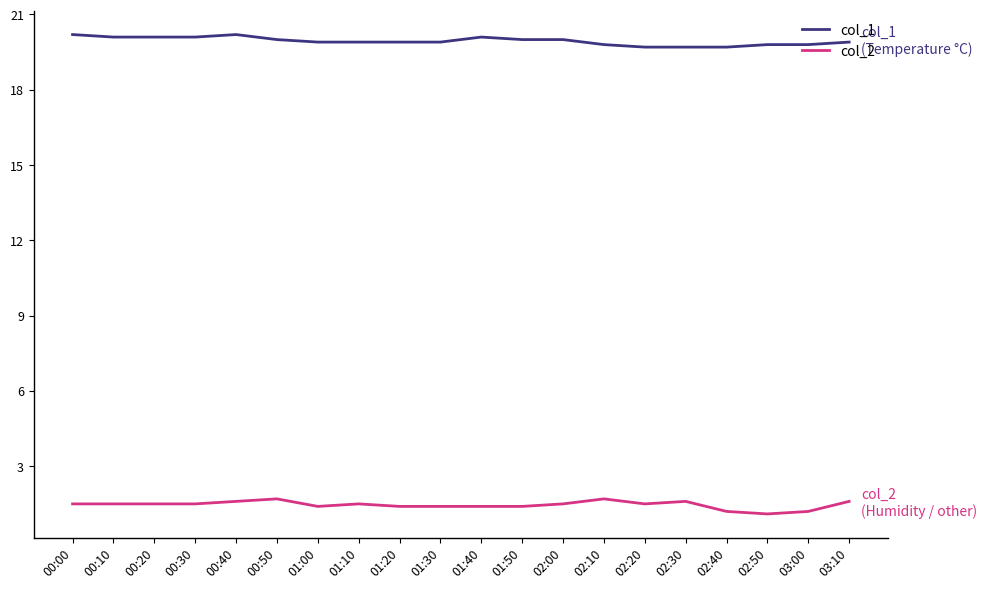

What is the difference between the highest and lowest values at 01:50?

18.6